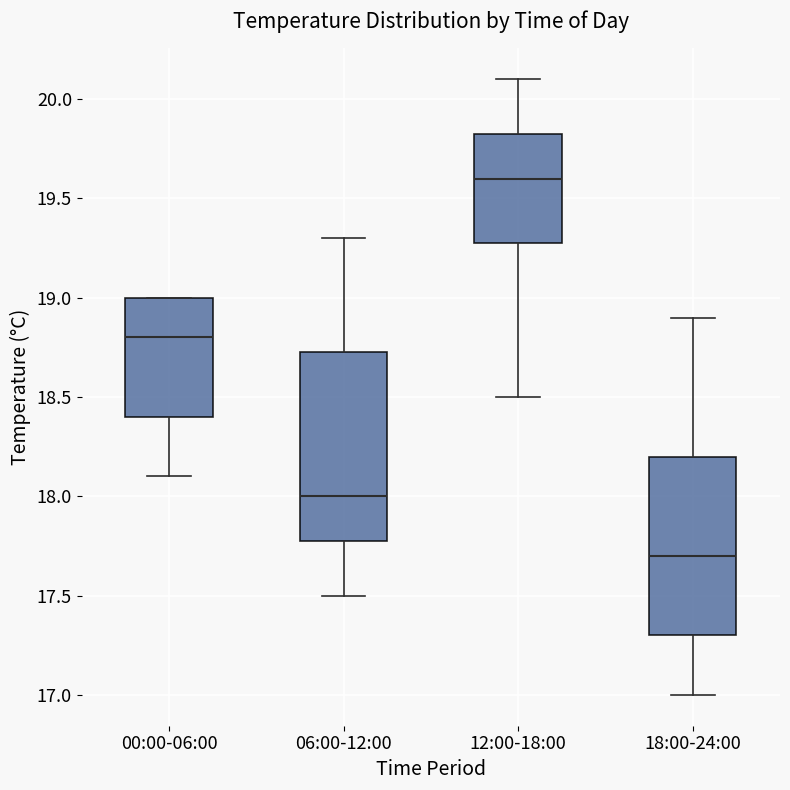

Which box has the highest median line?

12:00-18:00